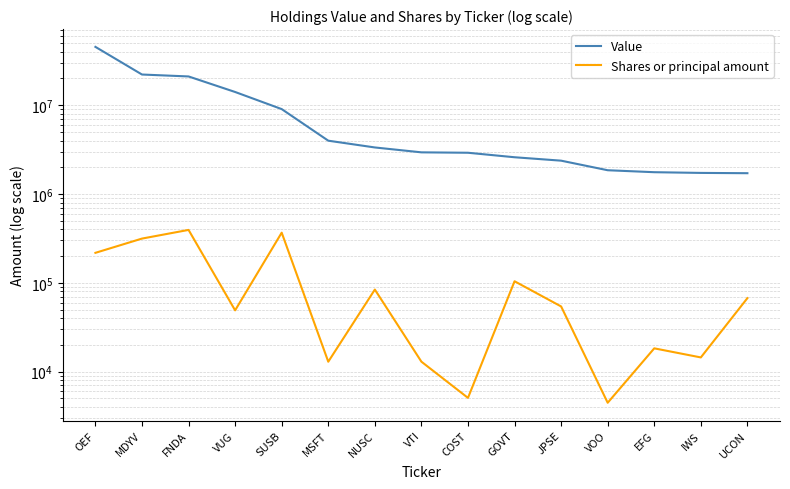

Is the value of Shares or principal amount at GOVT greater than the value of Value at MSFT?

No